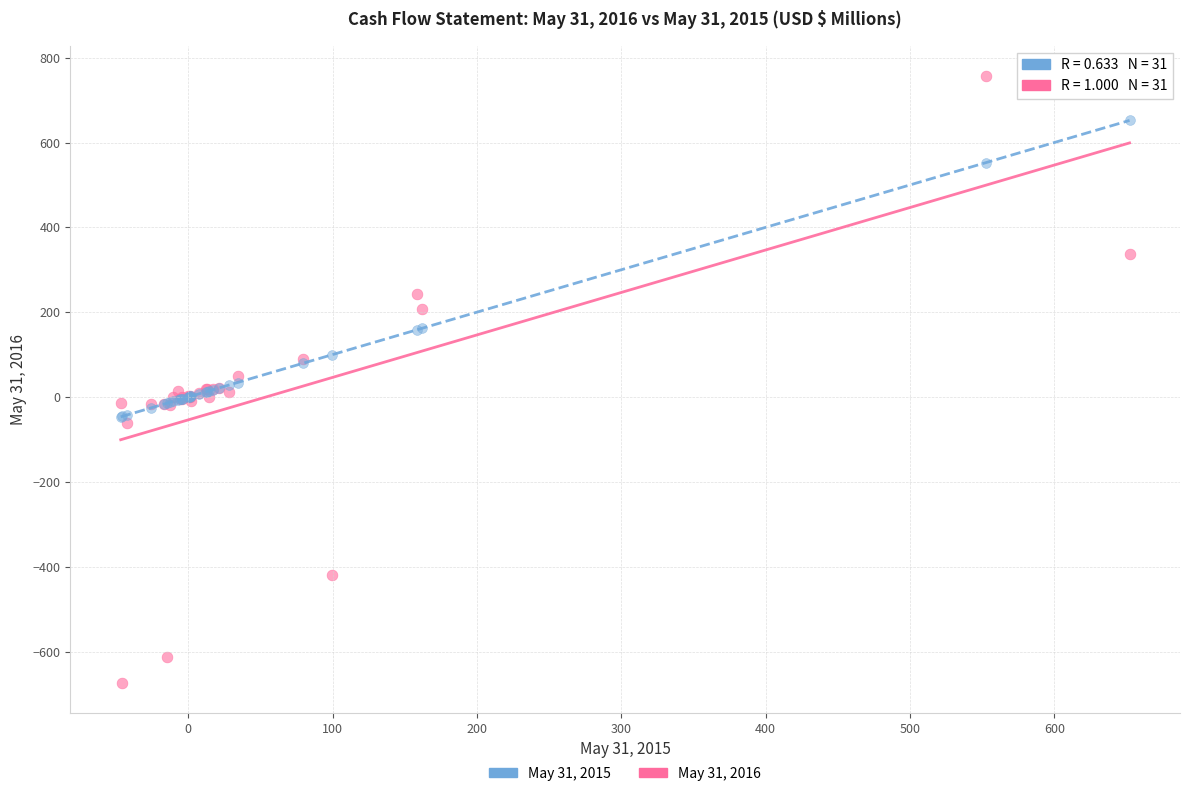

What are all the series names shown in the legend?

May 31, 2015, May 31, 2016